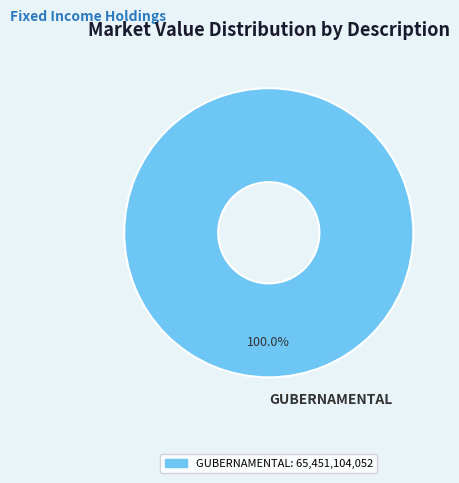

Does GUBERNAMENTAL represent more than half of the total?

Yes